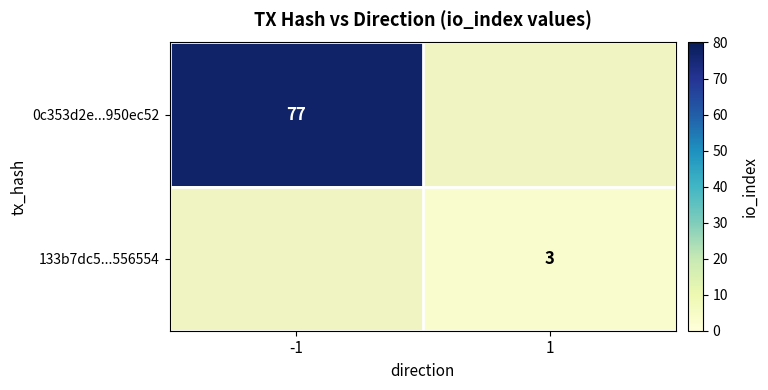

Is it true that 0c353d2e...950ec52 equals 46.9 at -1?

False